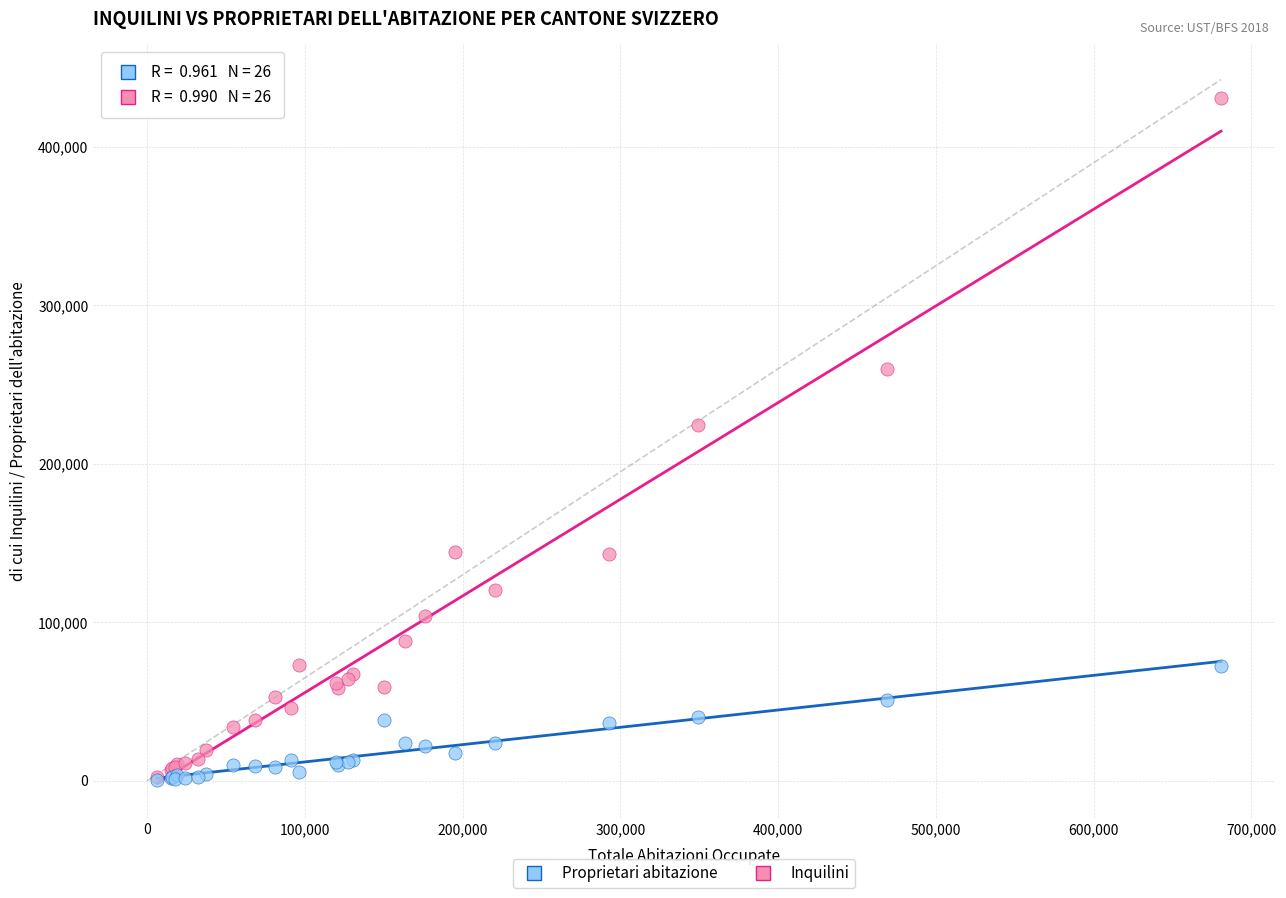

In the Inquilini series, what Y value is closest to 216619?

224818